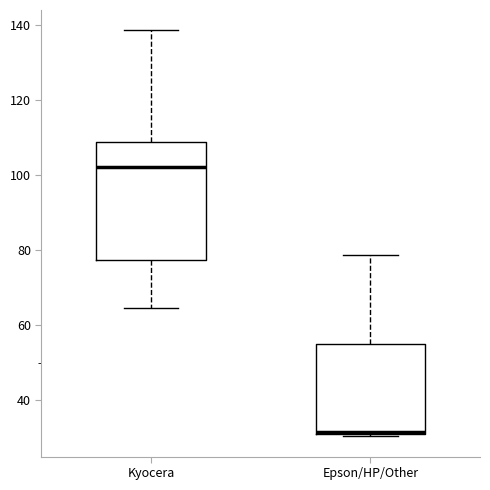

Reading left to right, read every box against the y-axis: the position of its median line, the range the box covers, and the ends of its whiskers. The values are not printed on the chart, so give them approximately, as read against the axis.

Kyocera: median 102, box 78 to 108, whiskers 64 to 138
Epson/HP/Other: median 32, box 30 to 56, whiskers 30 to 78